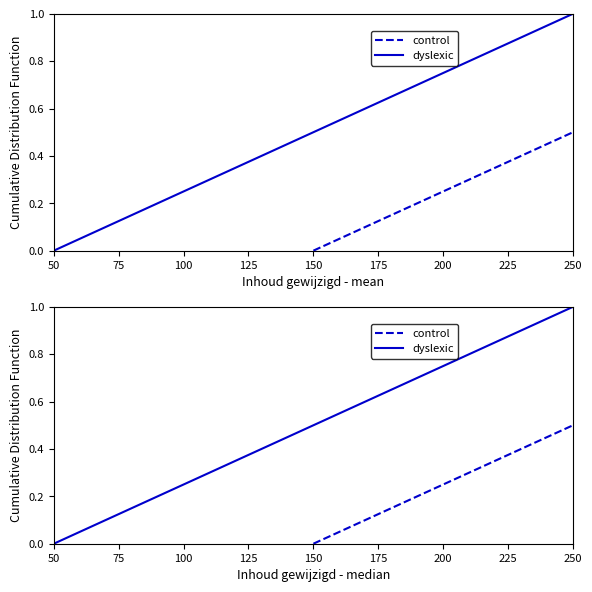

How many dyslexic values are between 0 and 1?

2